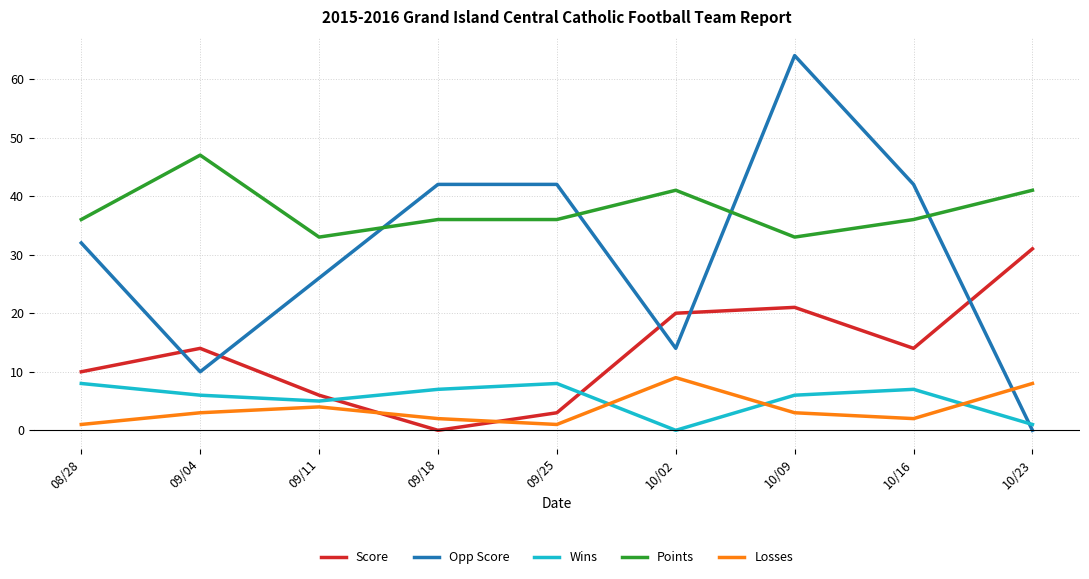

True or false: Losses and Opp Score intersect in this chart.

True